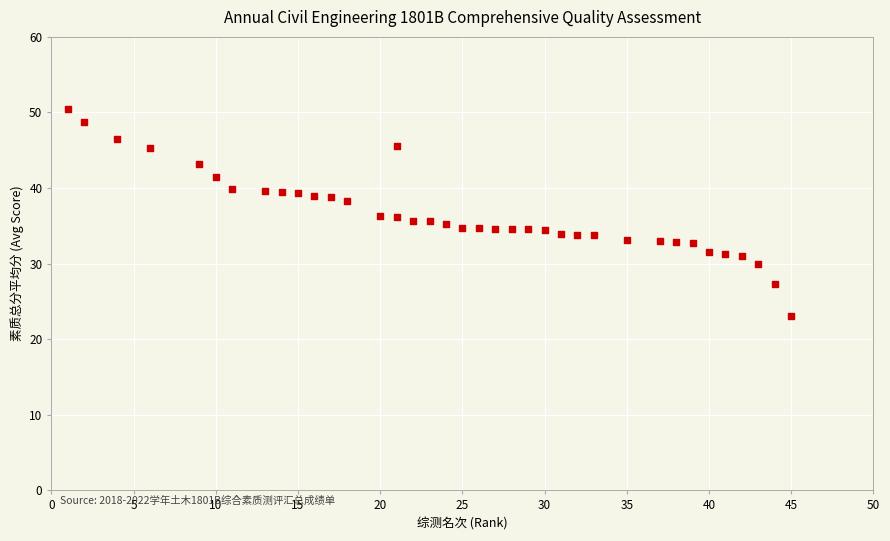

What is the range of Y values (max minus min)?

27.3